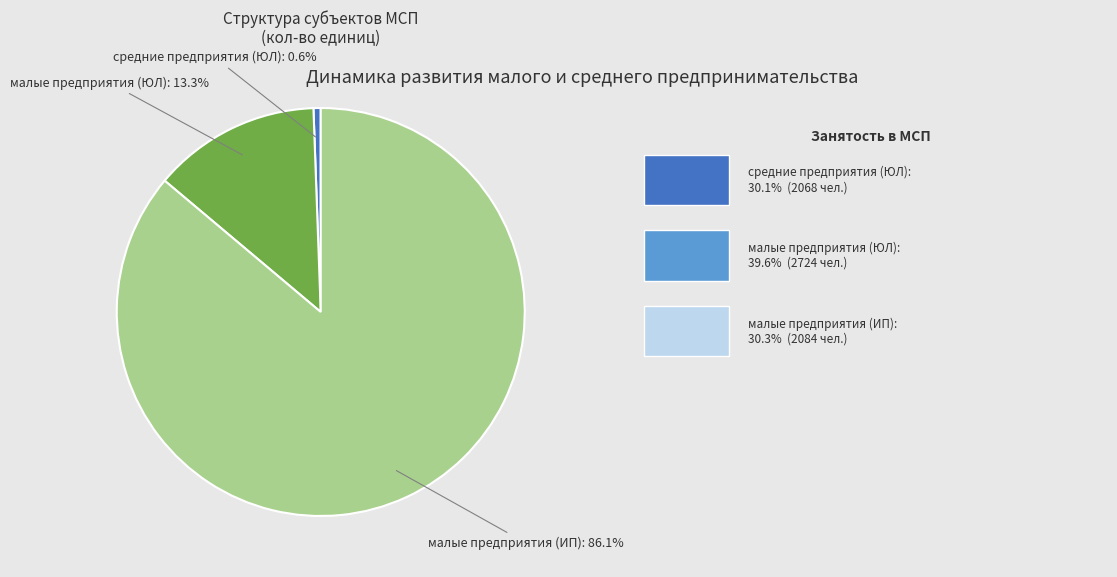

Does any single category account for the majority?

Yes